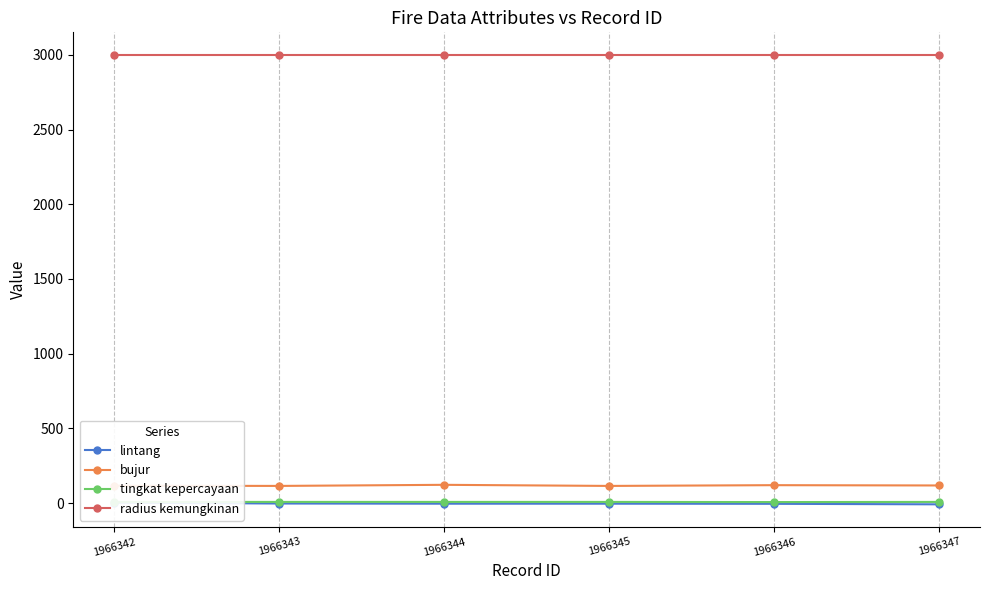

Which has a higher value, 1966344 or 1966345?

1966345